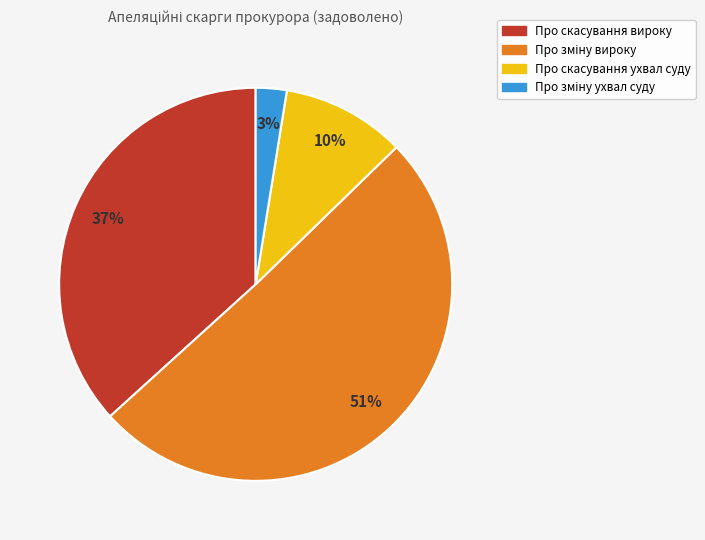

Does any single category account for the majority?

Yes